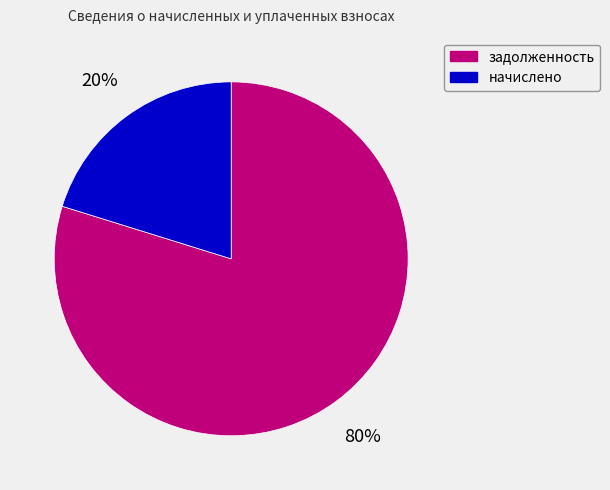

To the nearest percent, what portion does задолженность represent?

80%